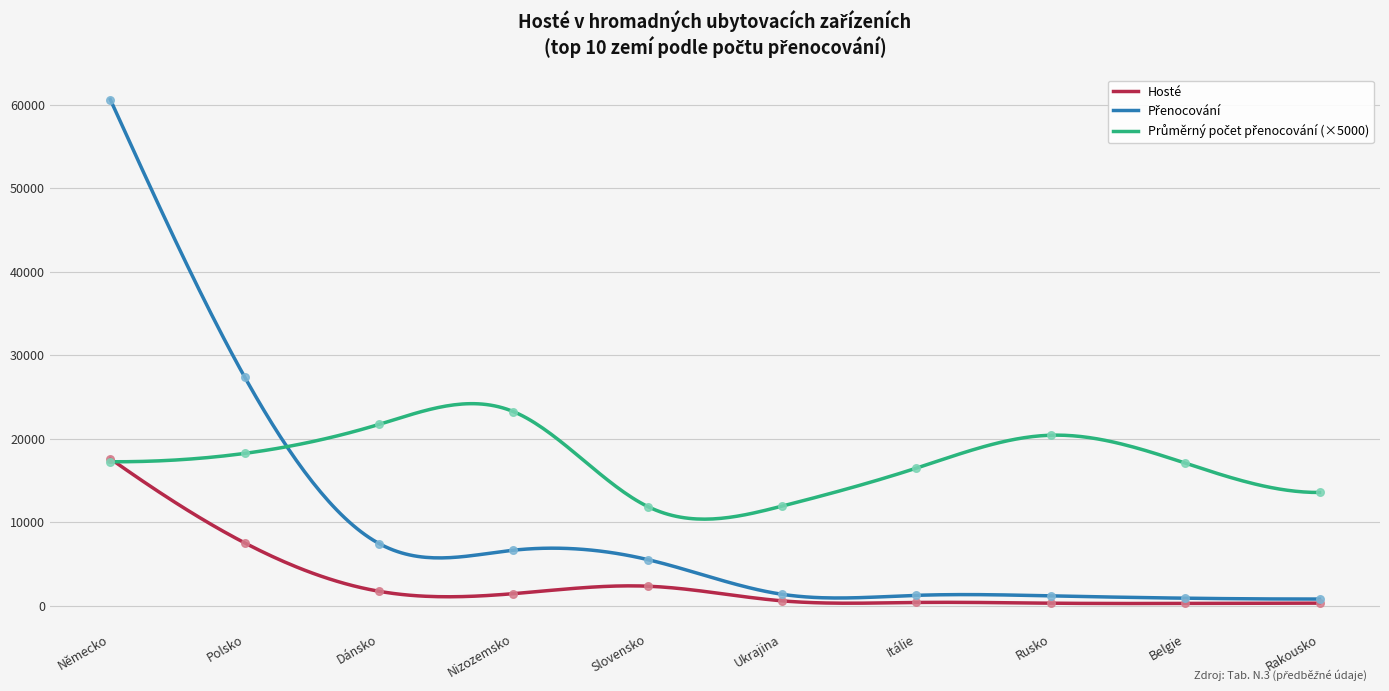

Which series has the largest total across all categories?

Průměrný počet přenocování